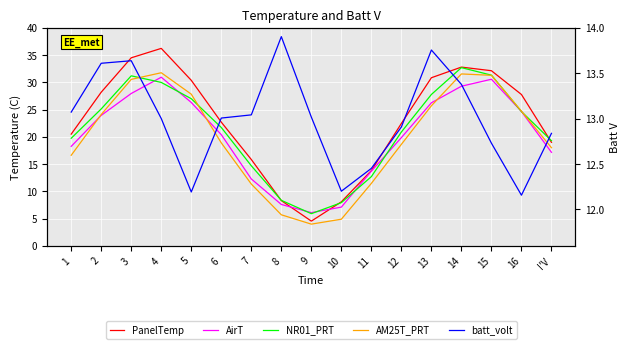

Which series ends up on top after the final intersection of NR01_PRT and AM25T_PRT?

NR01_PRT